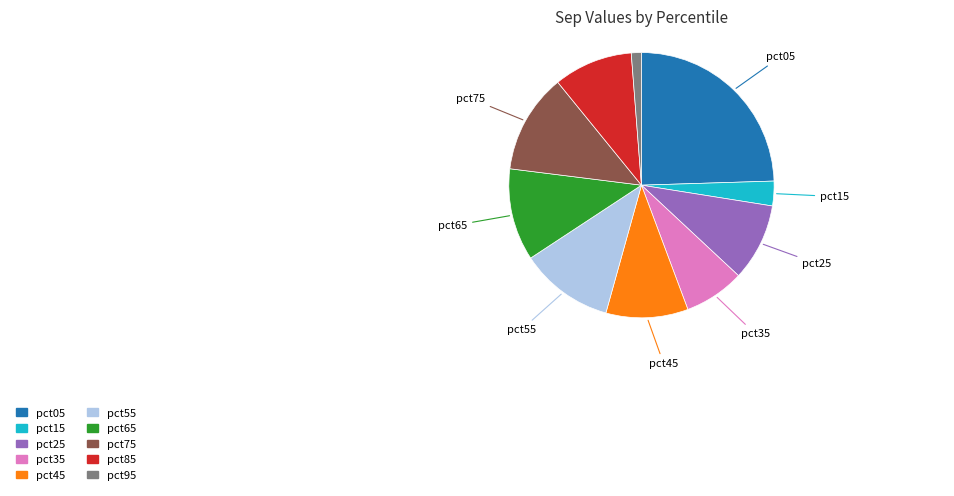

What is the largest slice in the pie chart?

pct05